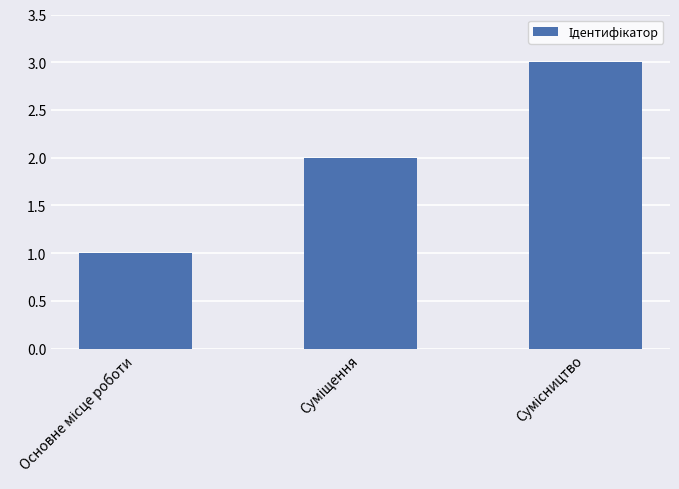

What is the sum of all values?

6